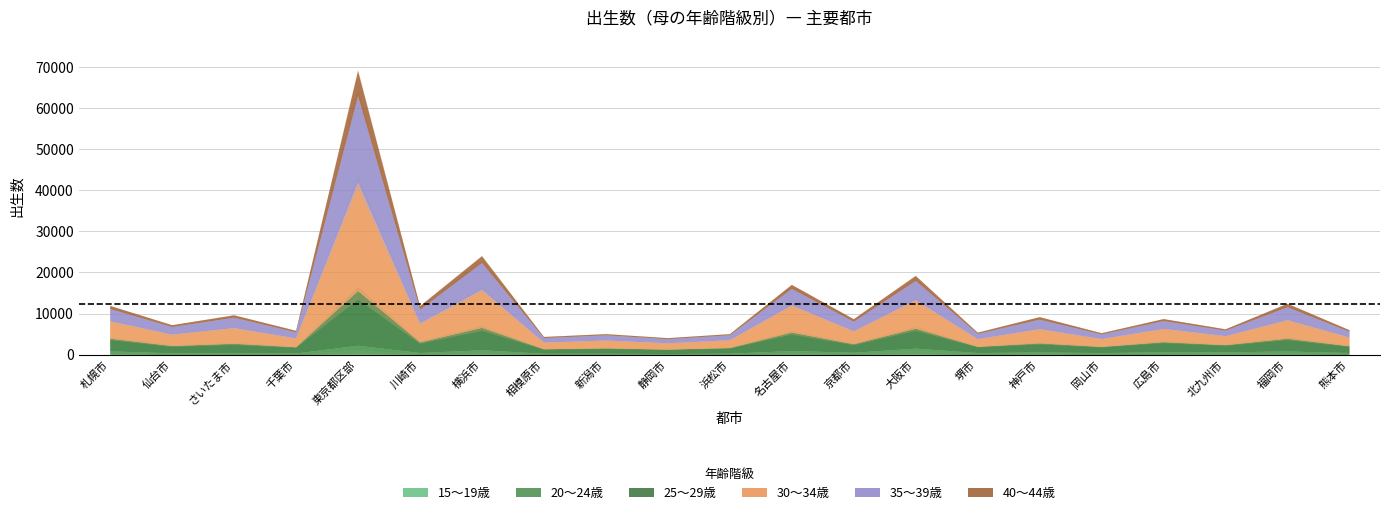

What is the greatest value displayed?

26311